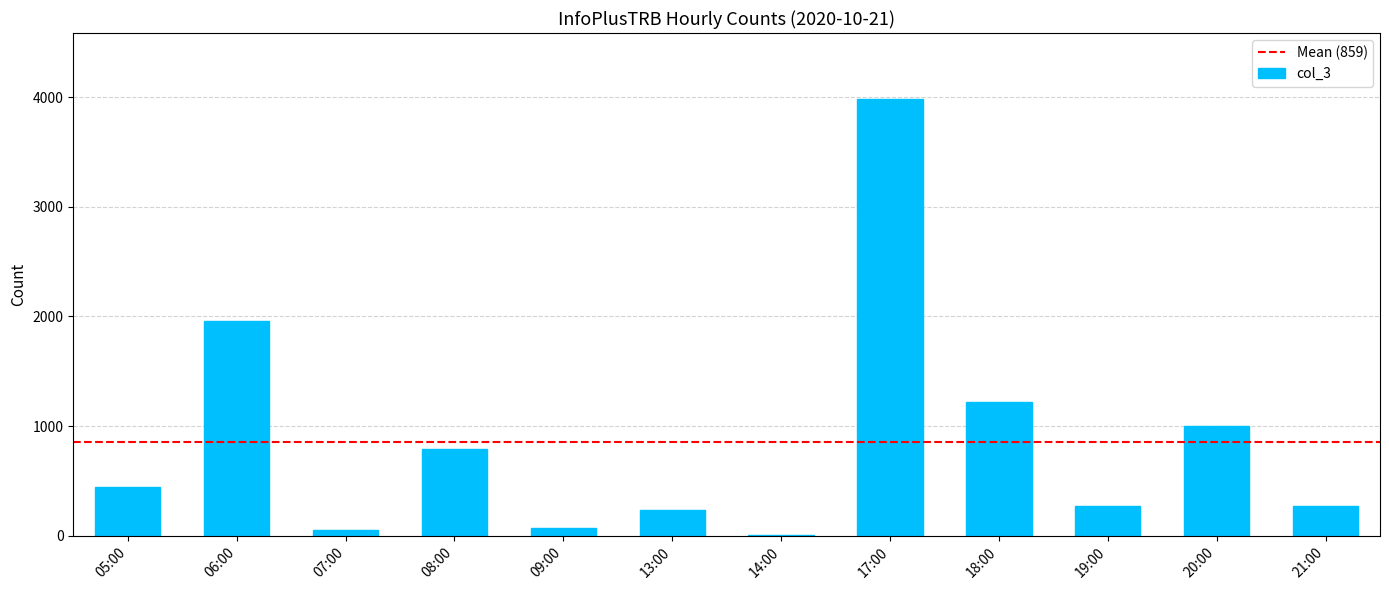

True or false: the data shows 50 at 07:00.

True